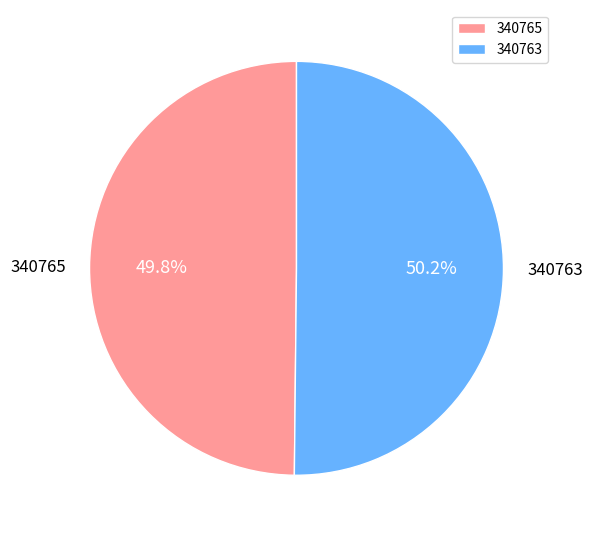

To the nearest percent, what percentage of the pie is 340763?

50%